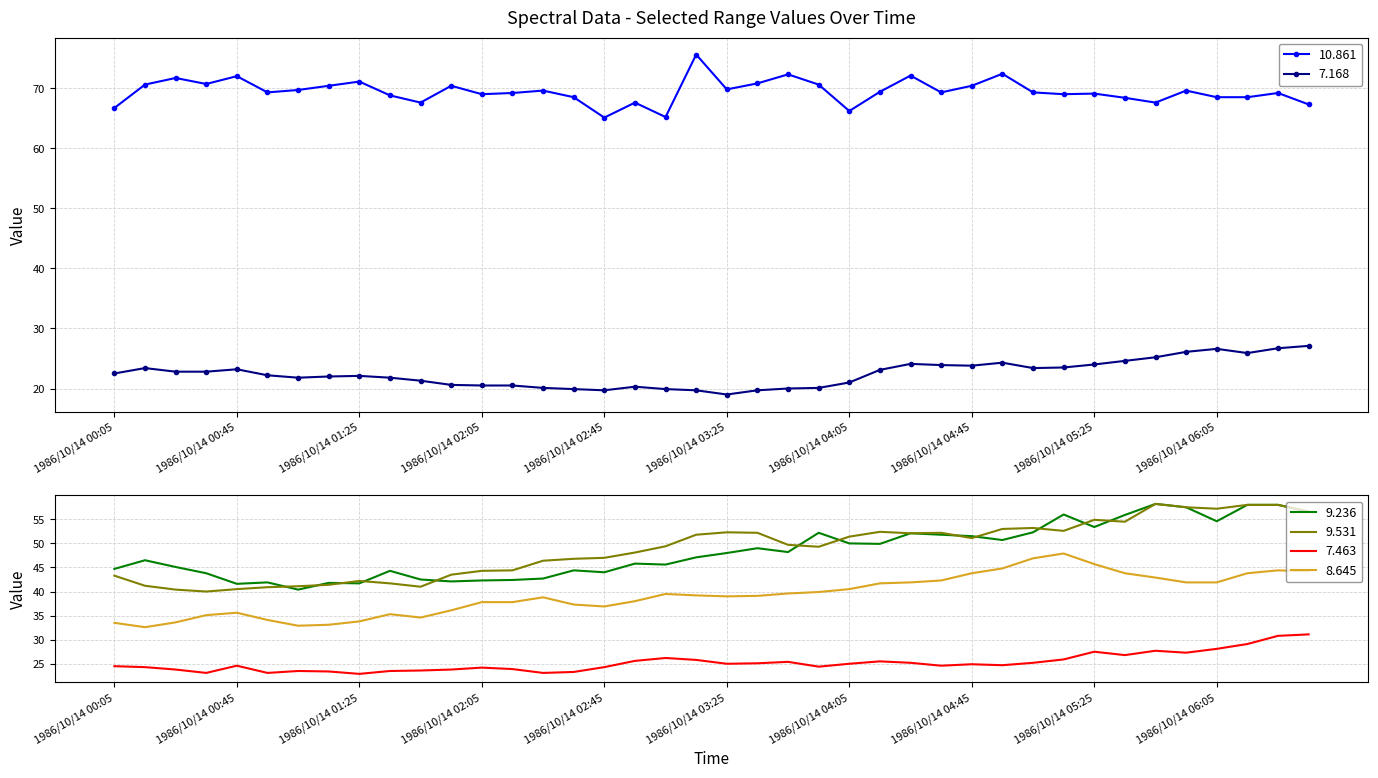

Rank the series by their maximum value, from lowest to highest.

7.168, 7.463, 8.645, 9.236, 9.531, 10.861